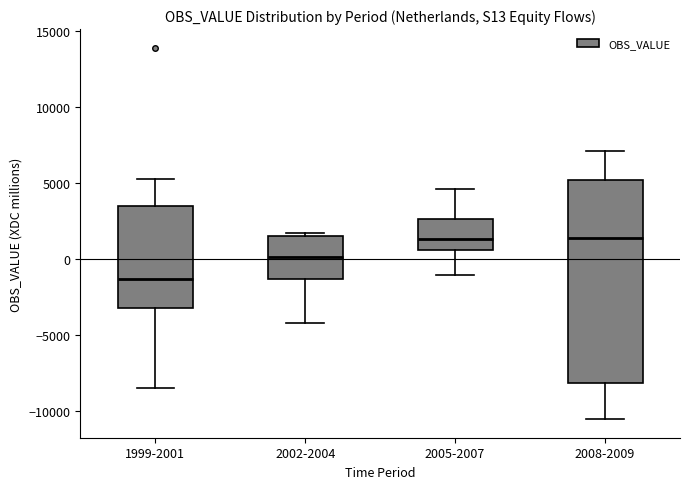

Reading left to right, read every box against the y-axis: the position of its median line, the range the box covers, and the ends of its whiskers. The values are not printed on the chart, so give them approximately, as read against the axis.

1999-2001: median -1500, box -3000 to 3500, whiskers -8500 to 5500
2002-2004: median 0, box -1500 to 1500, whiskers -4000 to 1500 (just above the box's upper edge)
2005-2007: median 1500, box 500 to 2500, whiskers -1000 to 4500
2008-2009: median 1500, box -8000 to 5000, whiskers -10500 to 7000